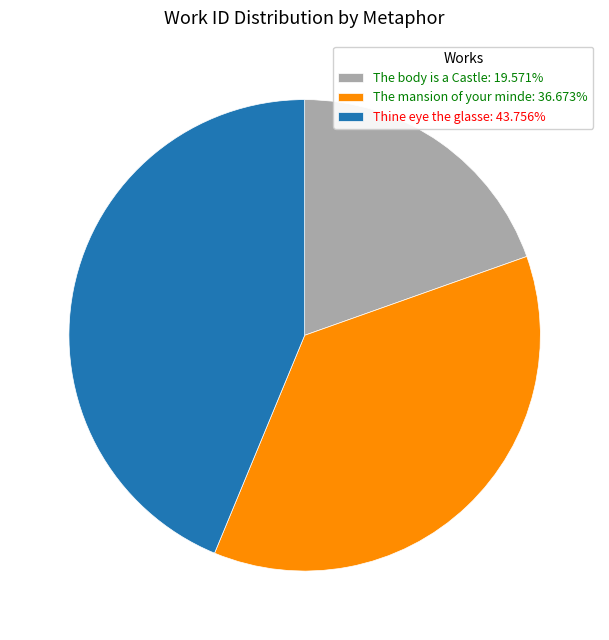

True or false: Thine eye the glasse accounts for 44% of the total.

True